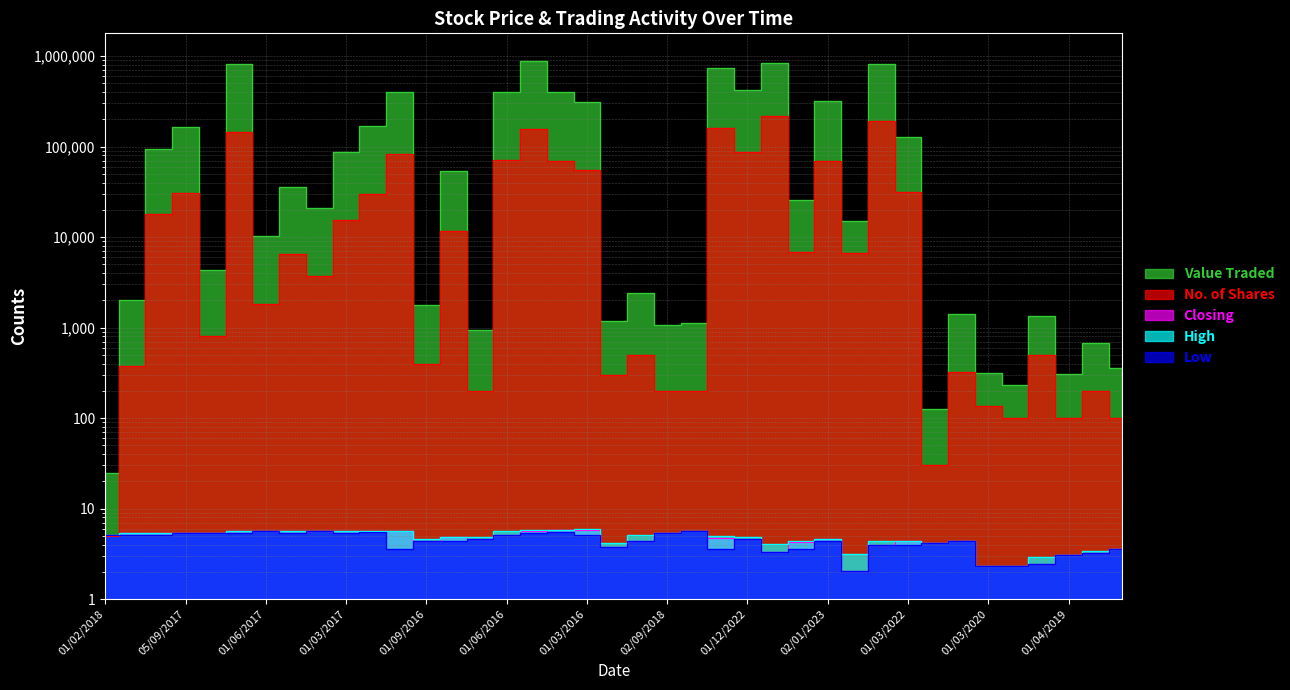

How many values in the No. of Shares series exceed 6430?

19